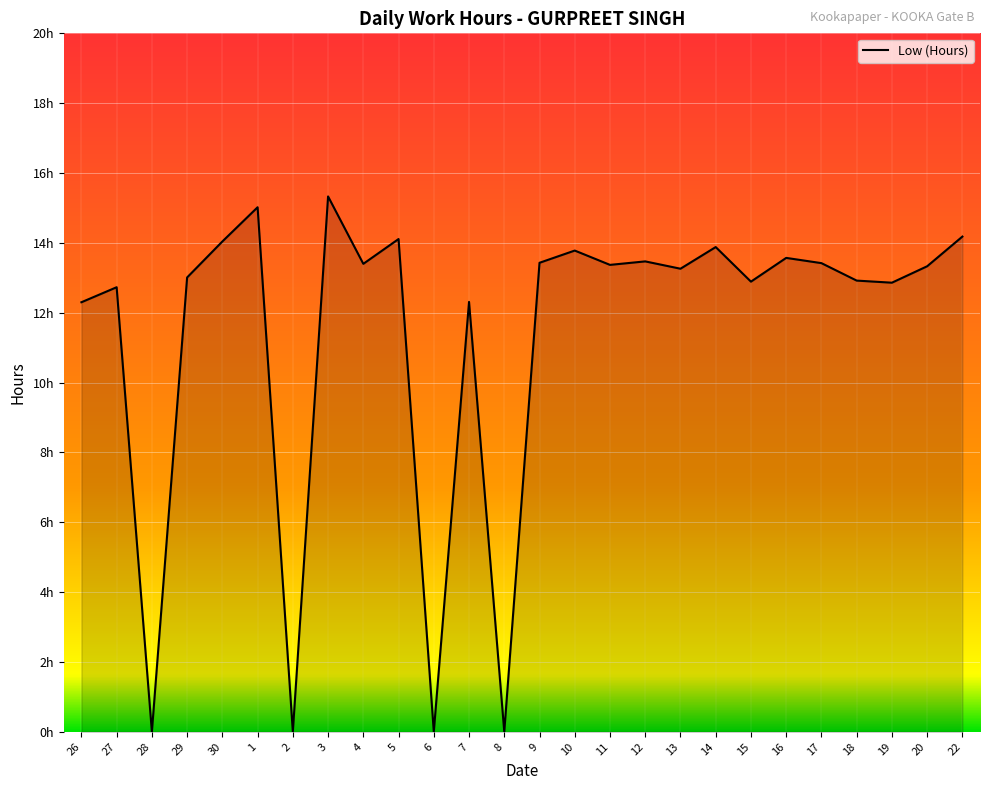

What is the maximum value shown in the chart?

15.3